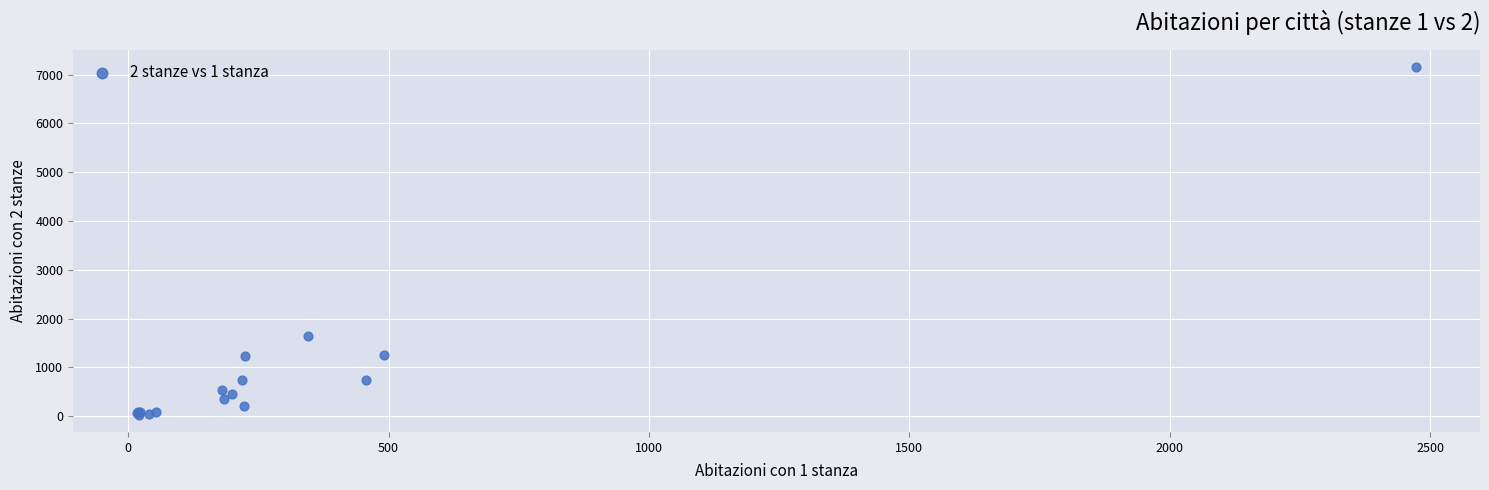

What Y value in the scatter plot is closest to 3594?

1637